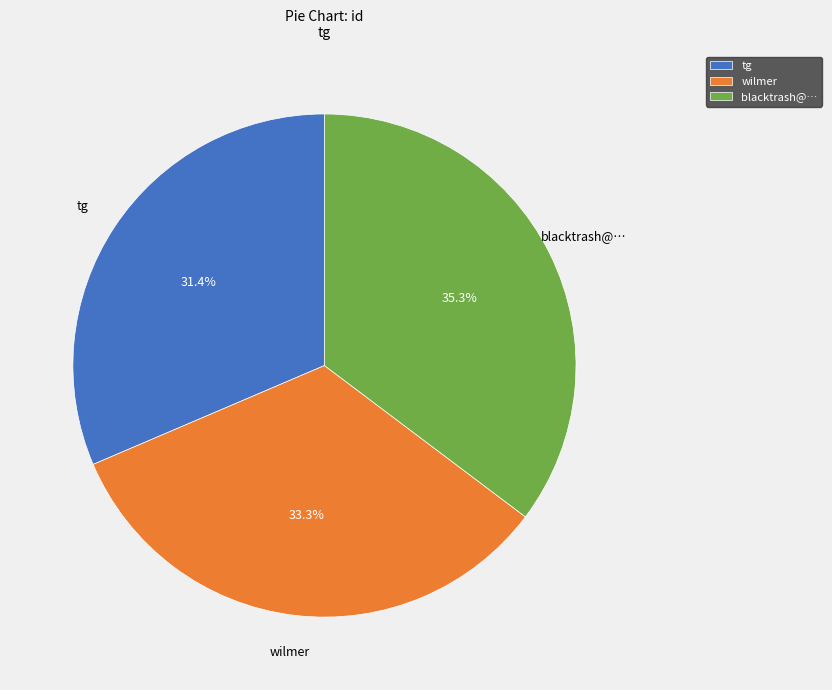

Between blacktrash@… and tg, which is larger?

blacktrash@…